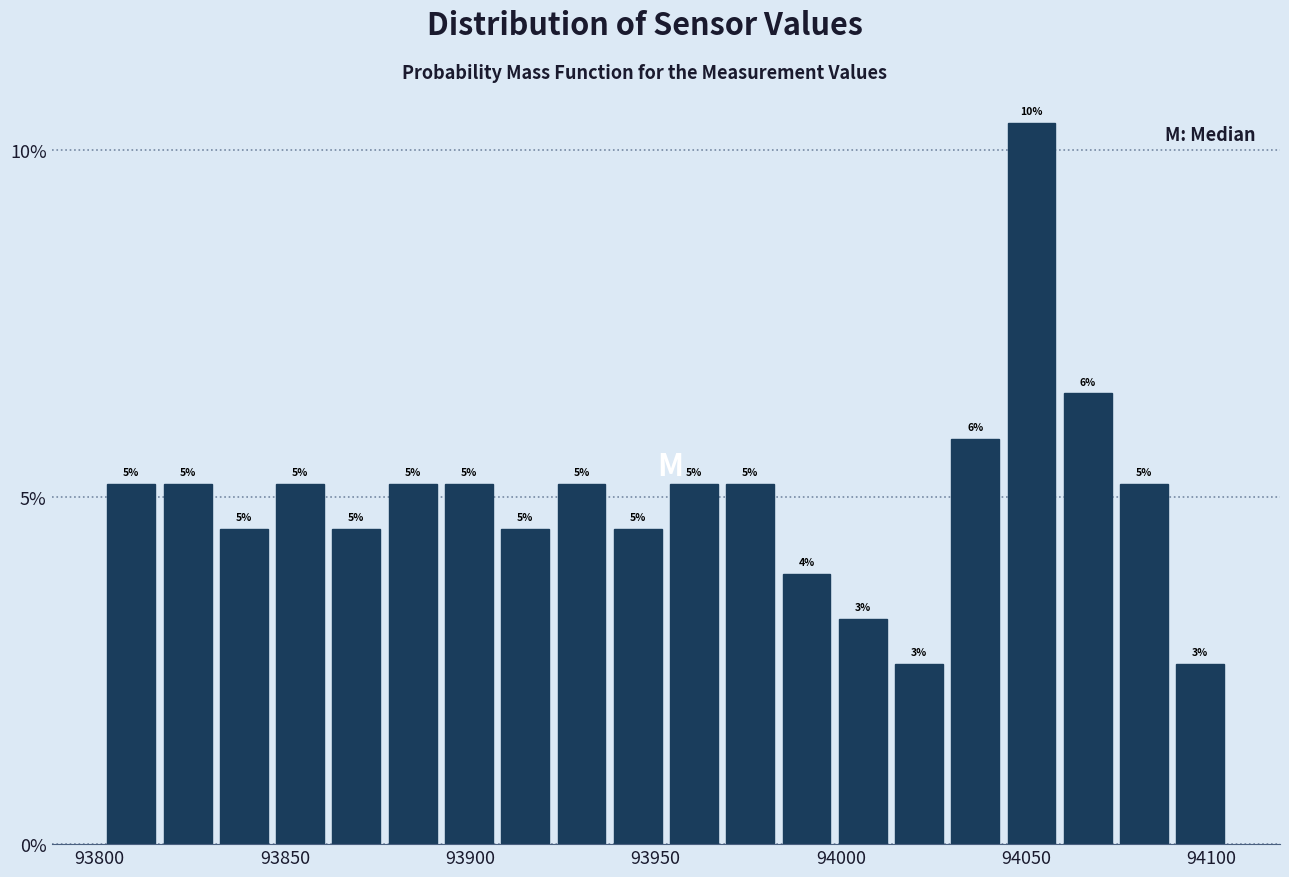

Around what value on the x-axis is the tallest bar? Give the approximate position of its centre, as read against the axis.

94050